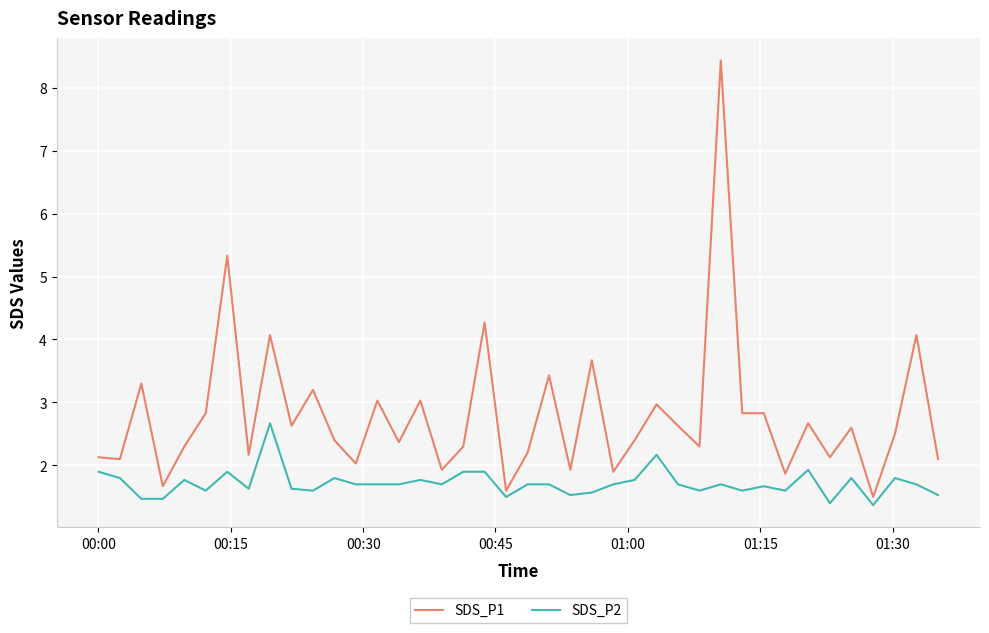

Which series has the widest spread of values?

SDS_P1